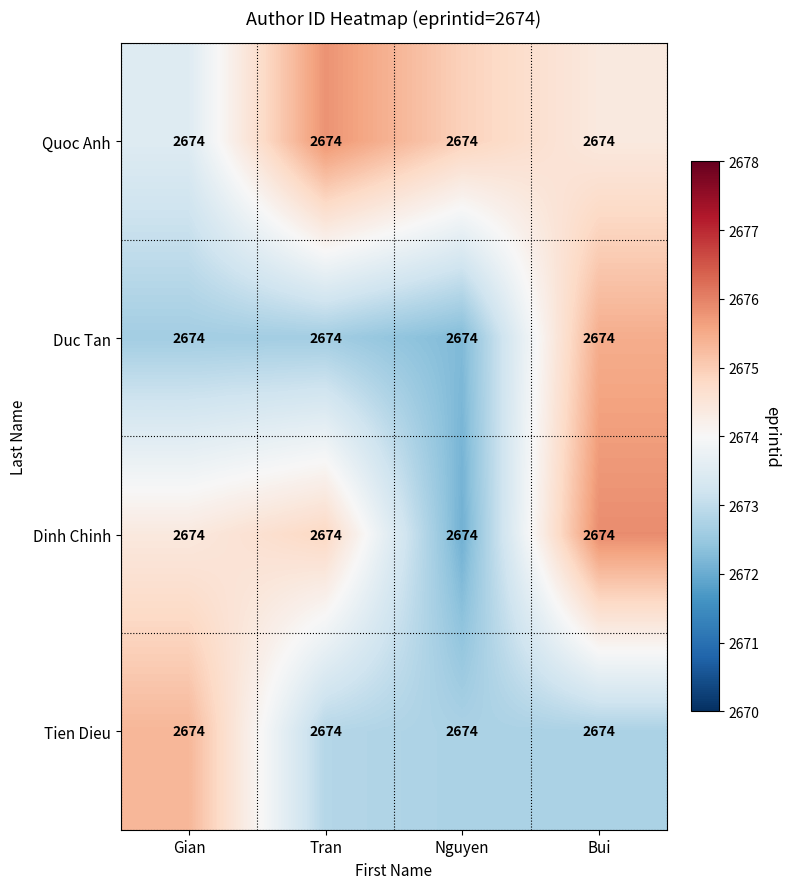

At which category is the sum across all series the highest?

Bui